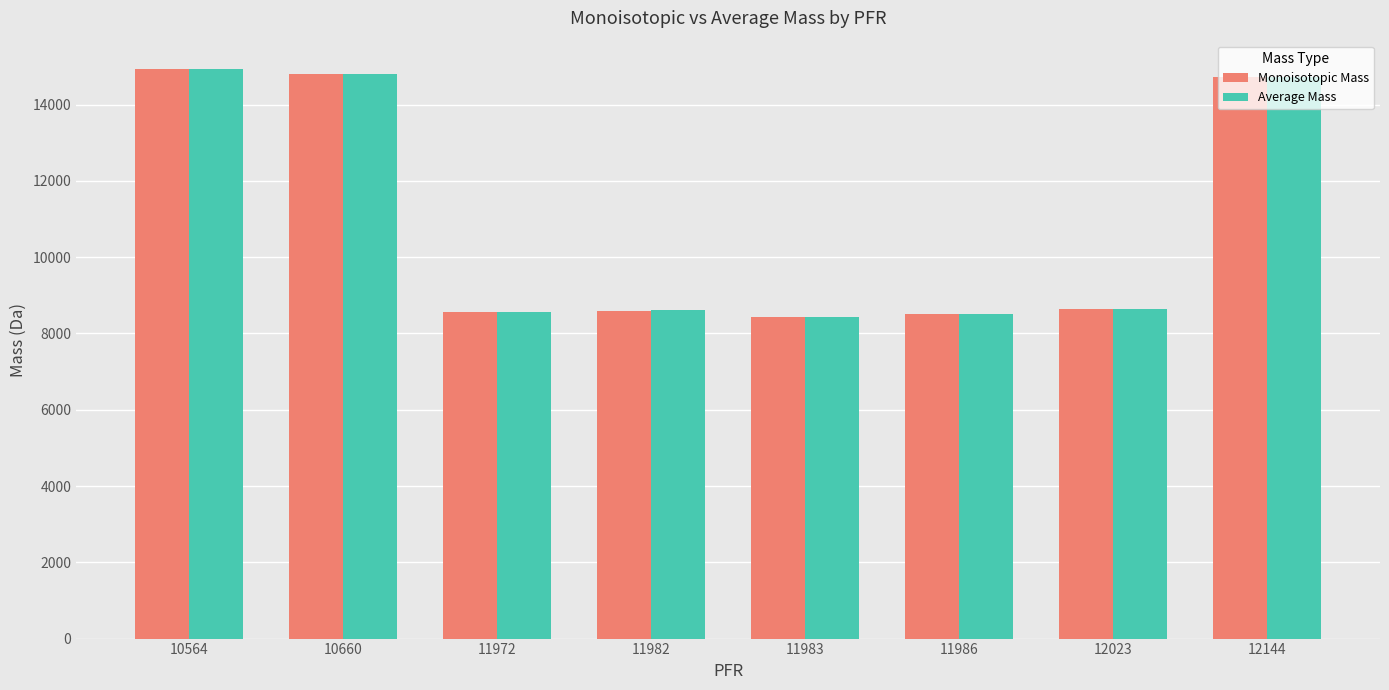

At how many categories does at least one series exceed 12361?

3